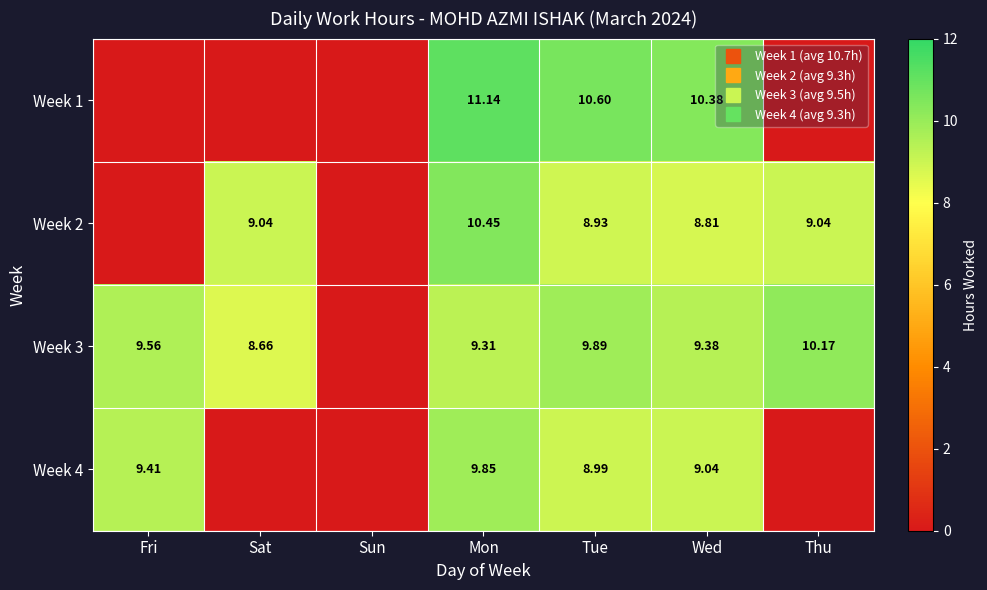

Is it true that Week 1 equals 0.0 at Fri?

True